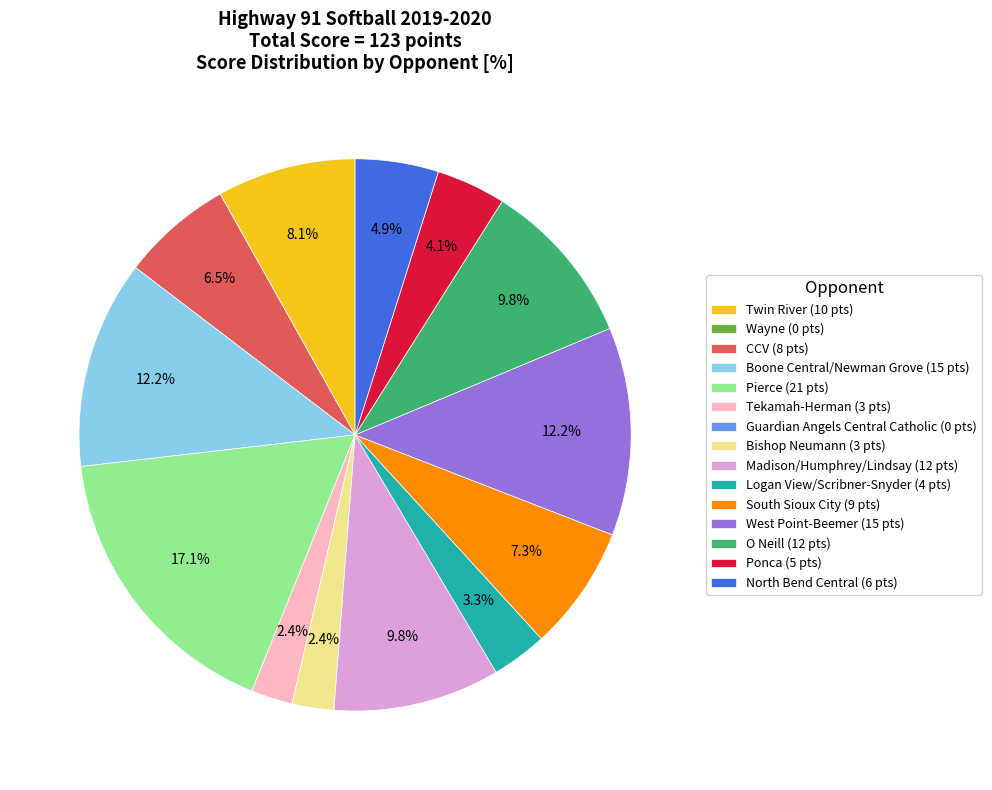

How much of the chart is everything except Boone Central/Newman Grove (15 pts)?

87.8%